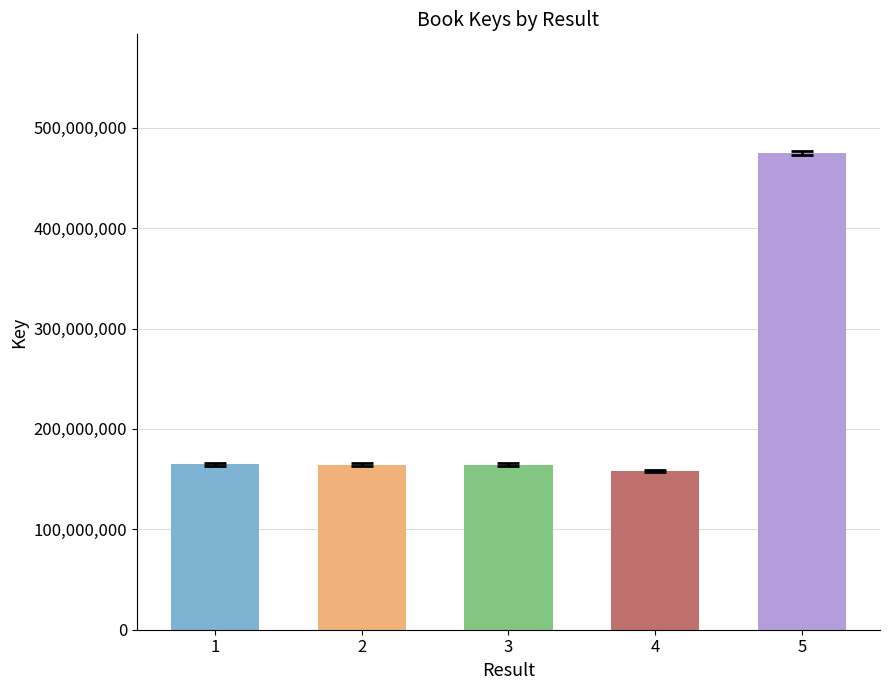

Which category has the highest value across all series?

5